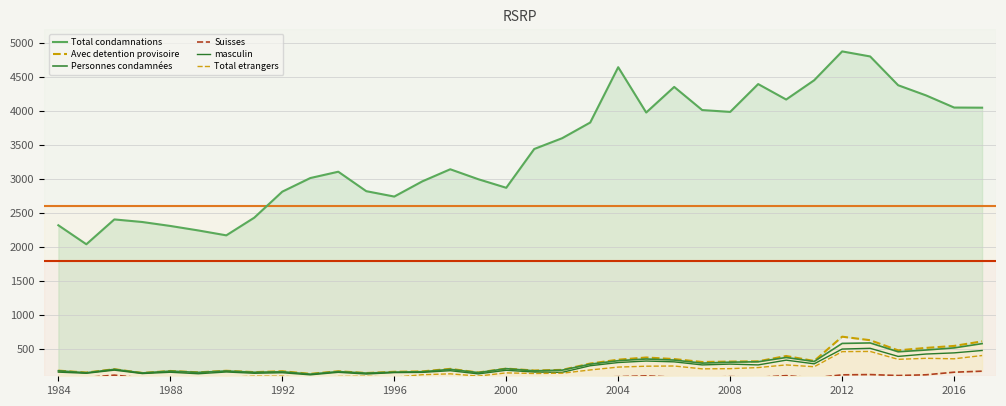

How many data points in Total etrangers are above 145?

16